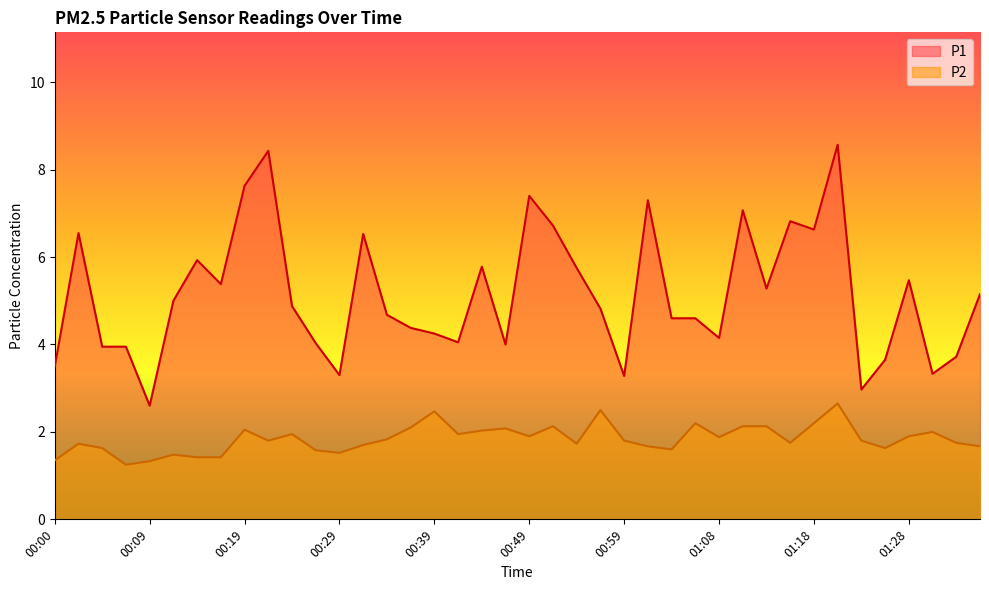

What is the difference between the highest and lowest values at 01:08?

2.3